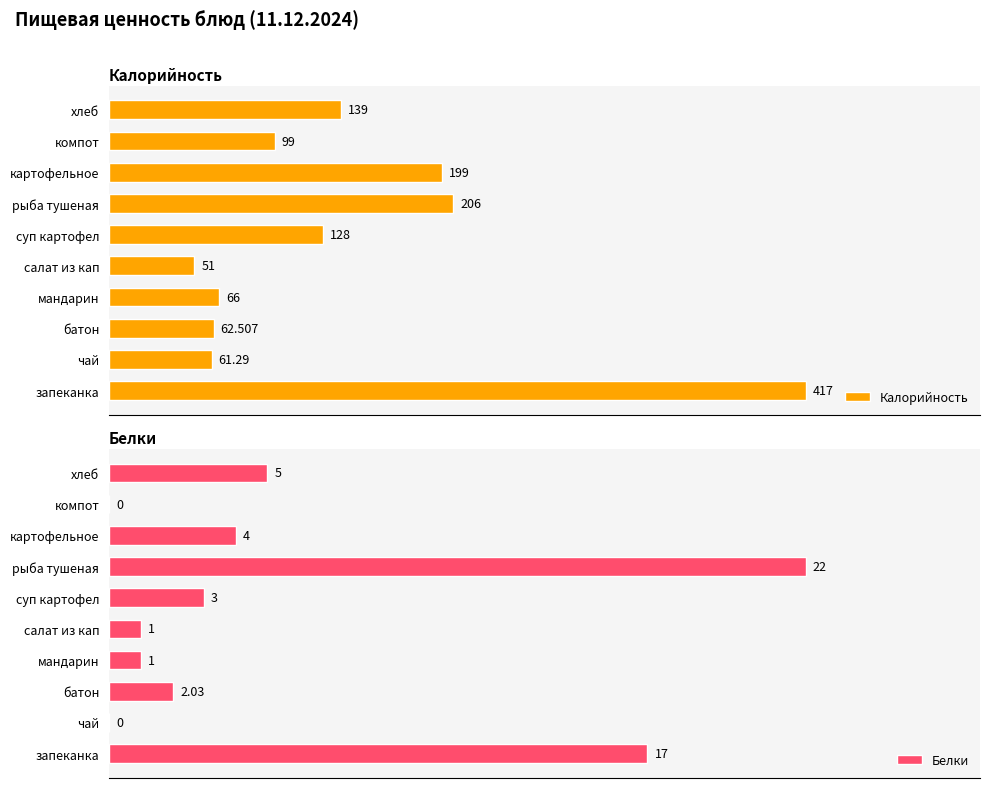

Which series has the largest total across all categories?

Калорийность